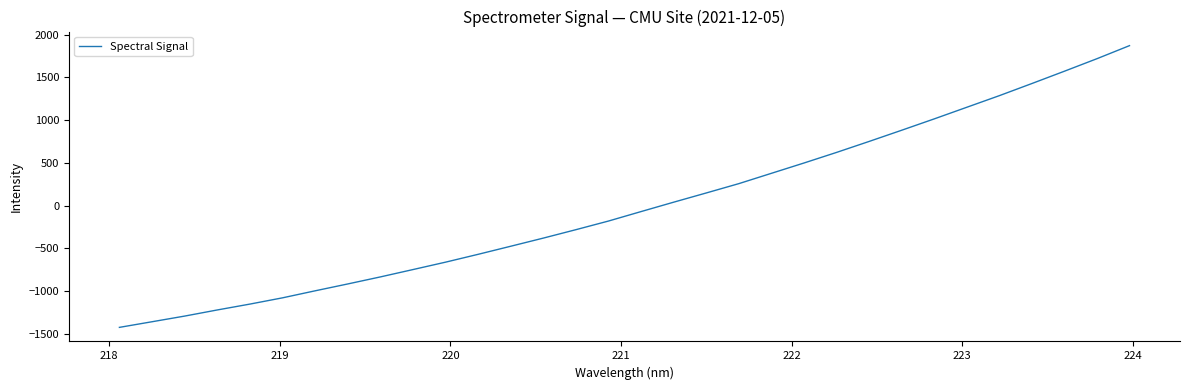

How many lines are shown in the chart?

1